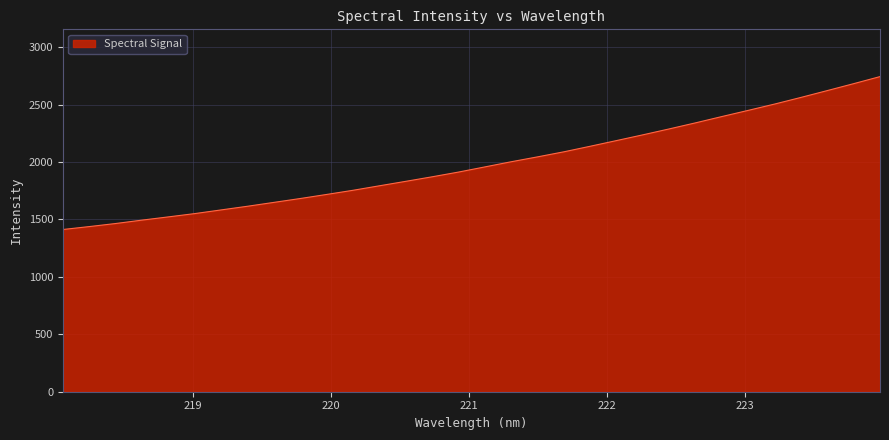

What is the difference between the maximum and minimum values?

1330.9